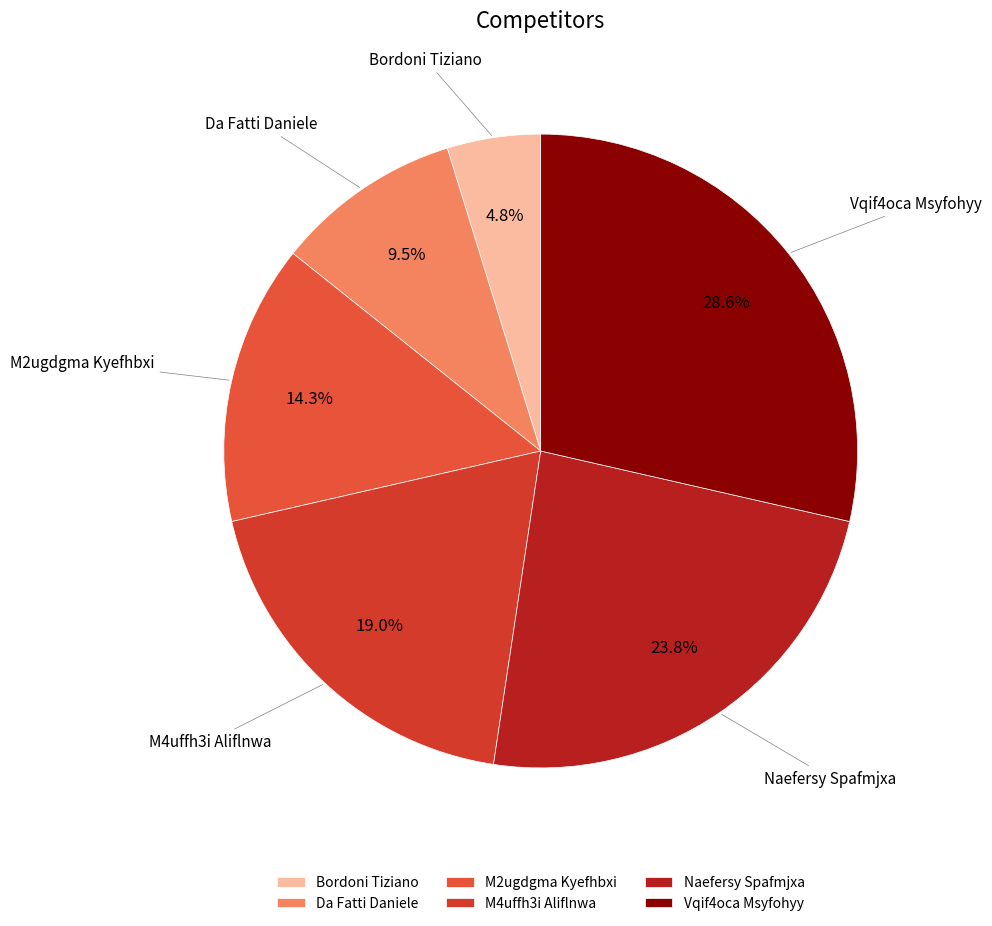

To the nearest percent, what is the difference between the largest and smallest slice percentages?

24%